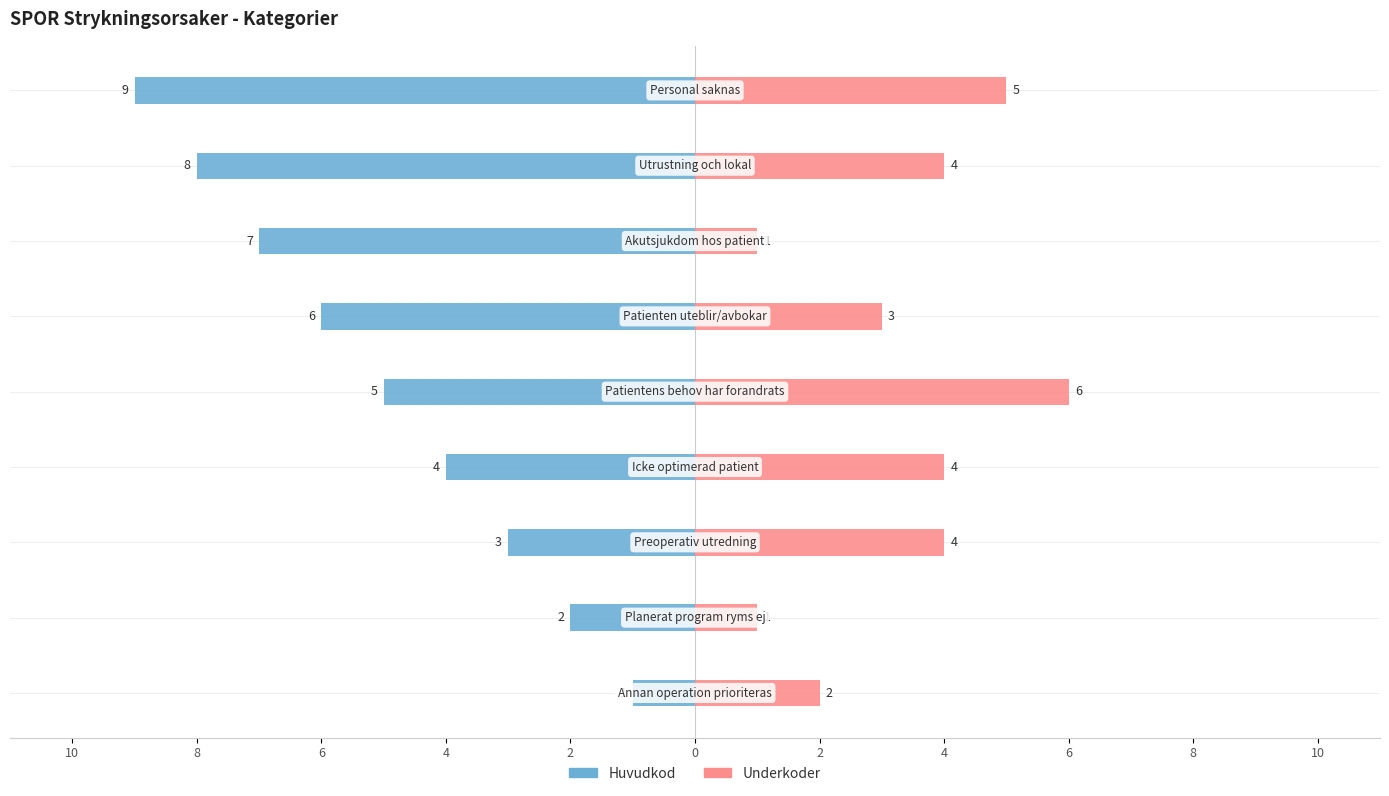

How many data points in Huvudkod are above -5?

4